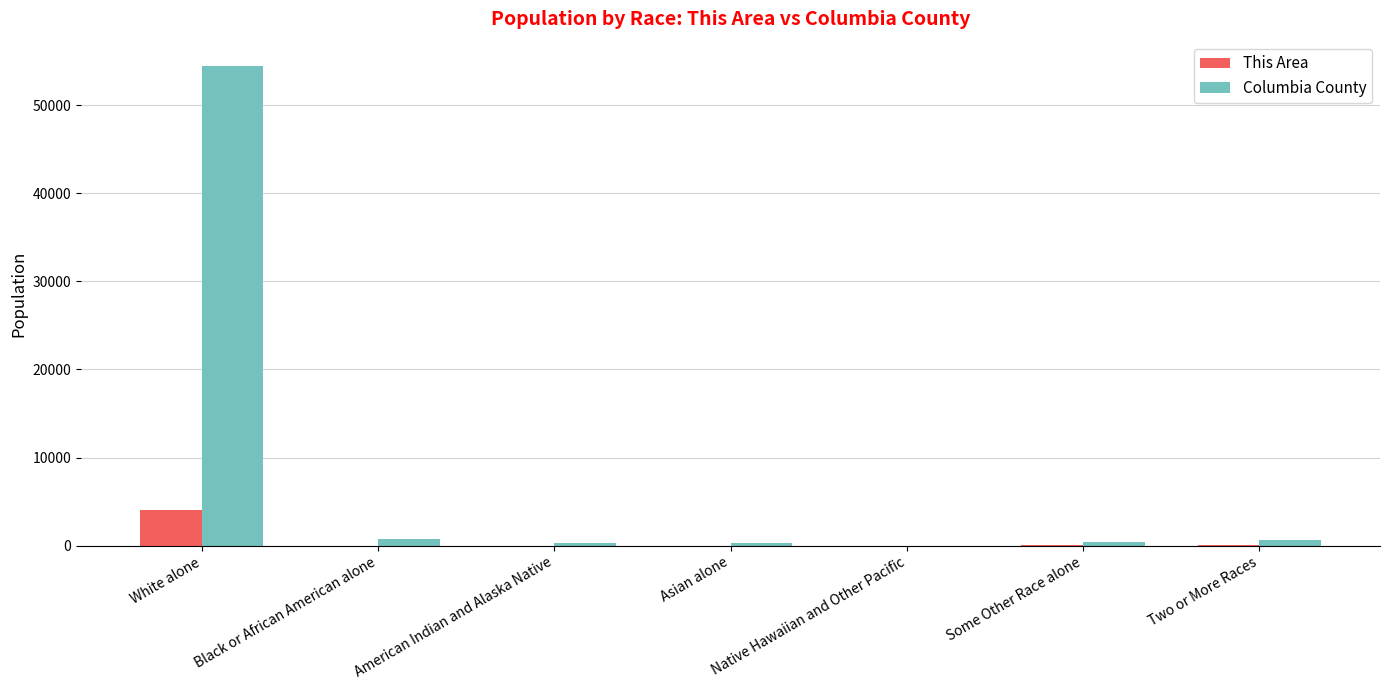

Which series has the largest total across all categories?

Columbia County